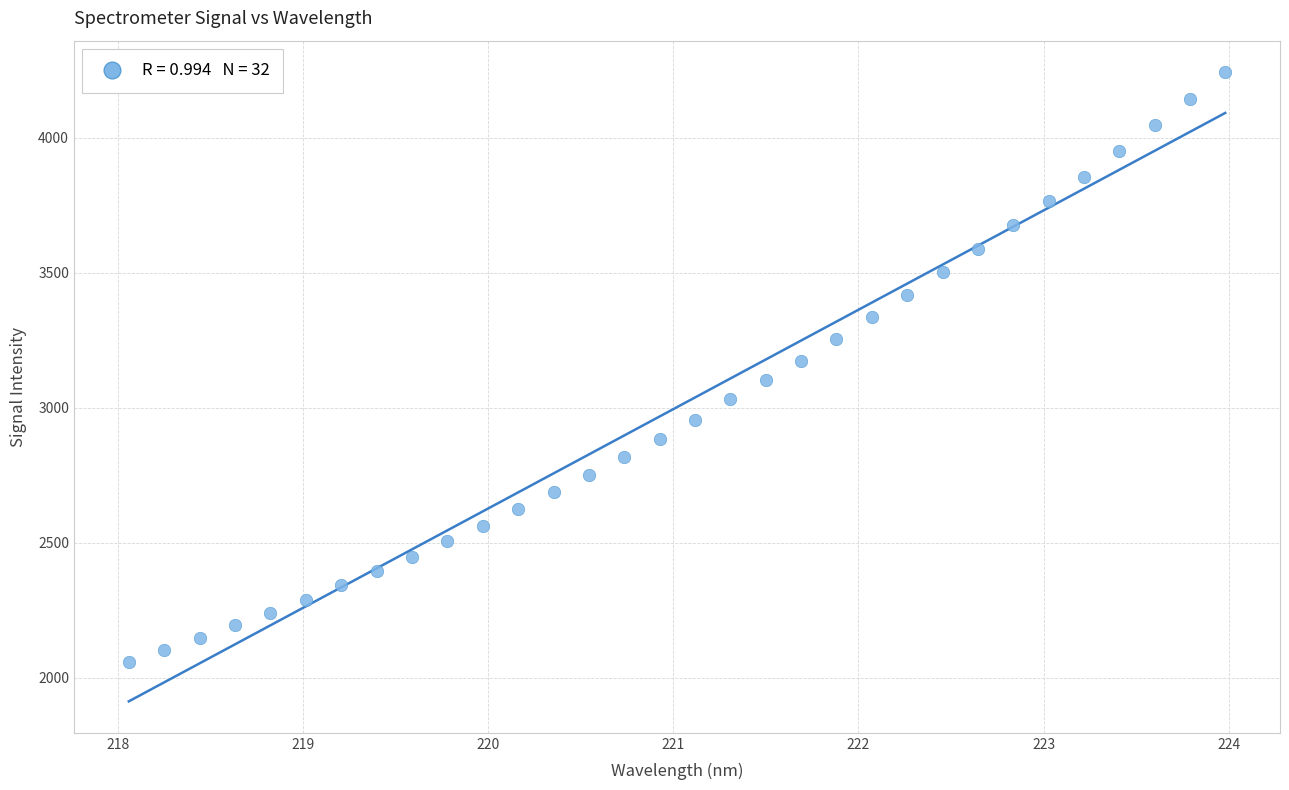

What is the range of Y values (max minus min)?

2183.6